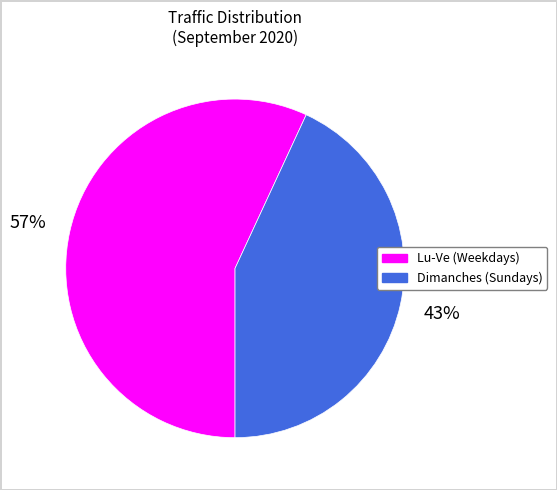

Is there a majority slice in this chart?

Yes